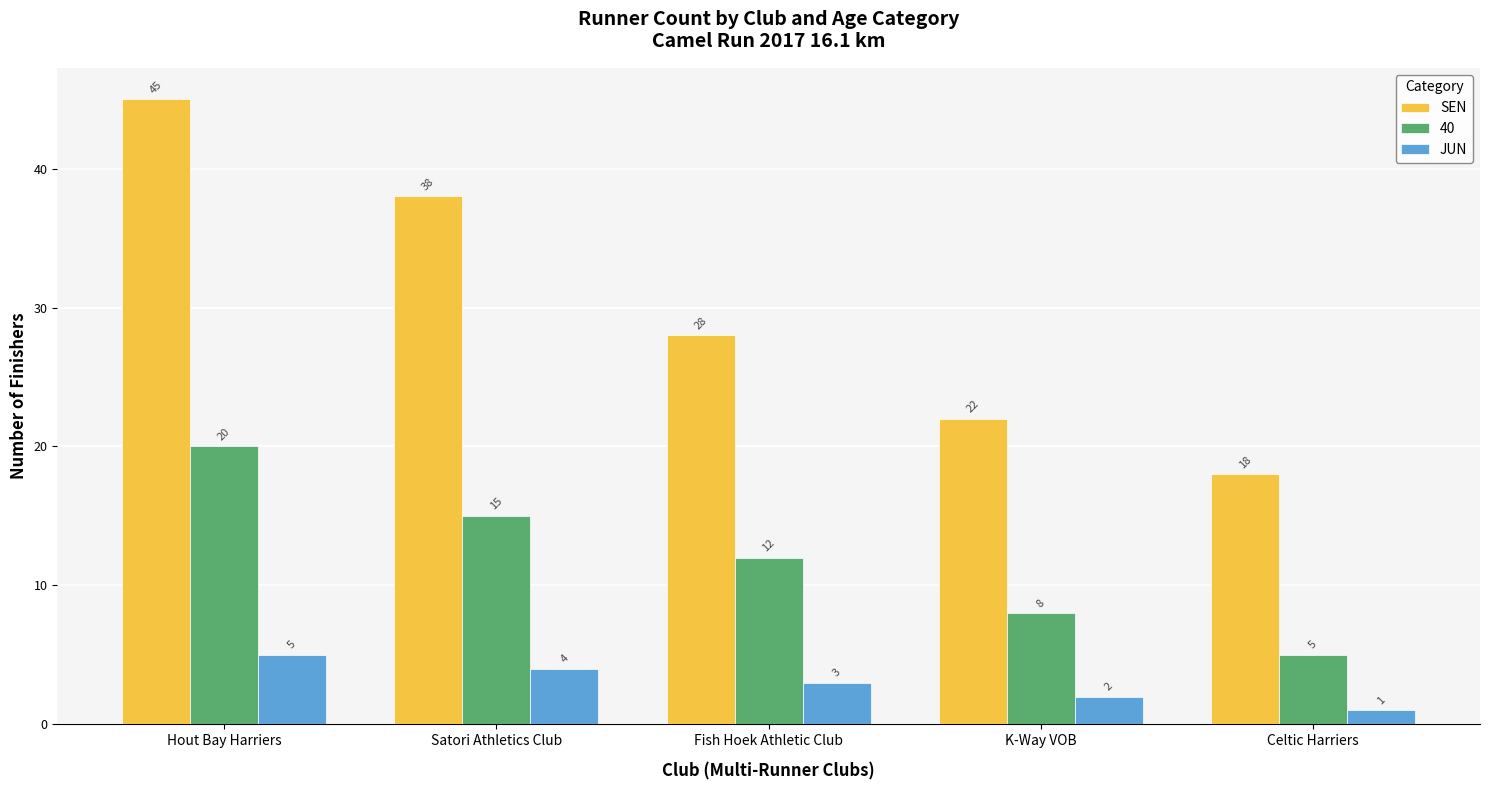

How many bars are there in each group?

3